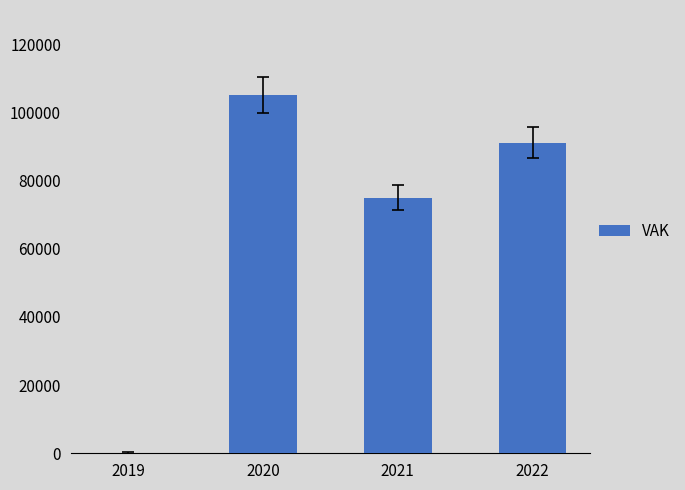

How many series are shown in this chart?

1